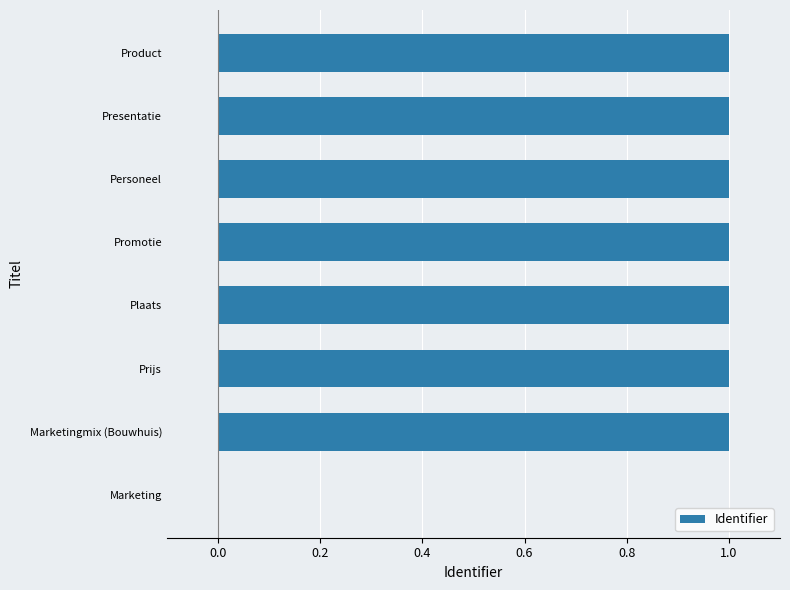

Reading bottom to top, what are all the values shown in this chart?

Marketing=0.0	Marketingmix (Bouwhuis)=1.0	Prijs=1.0	Plaats=1.0	Promotie=1.0	Personeel=1.0	Presentatie=1.0	Product=1.0